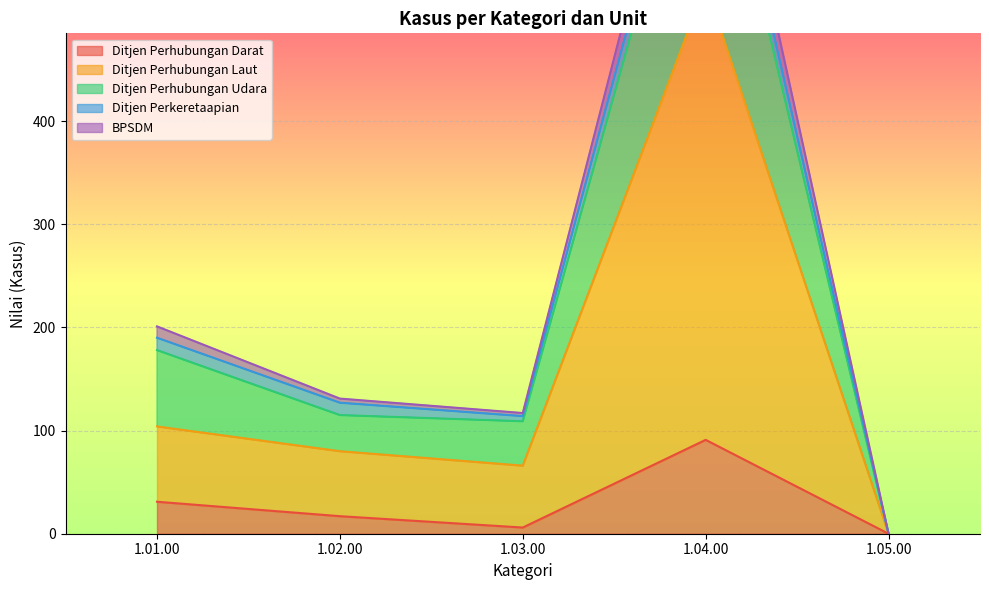

What is the average value of the Ditjen Perhubungan Darat series?

29